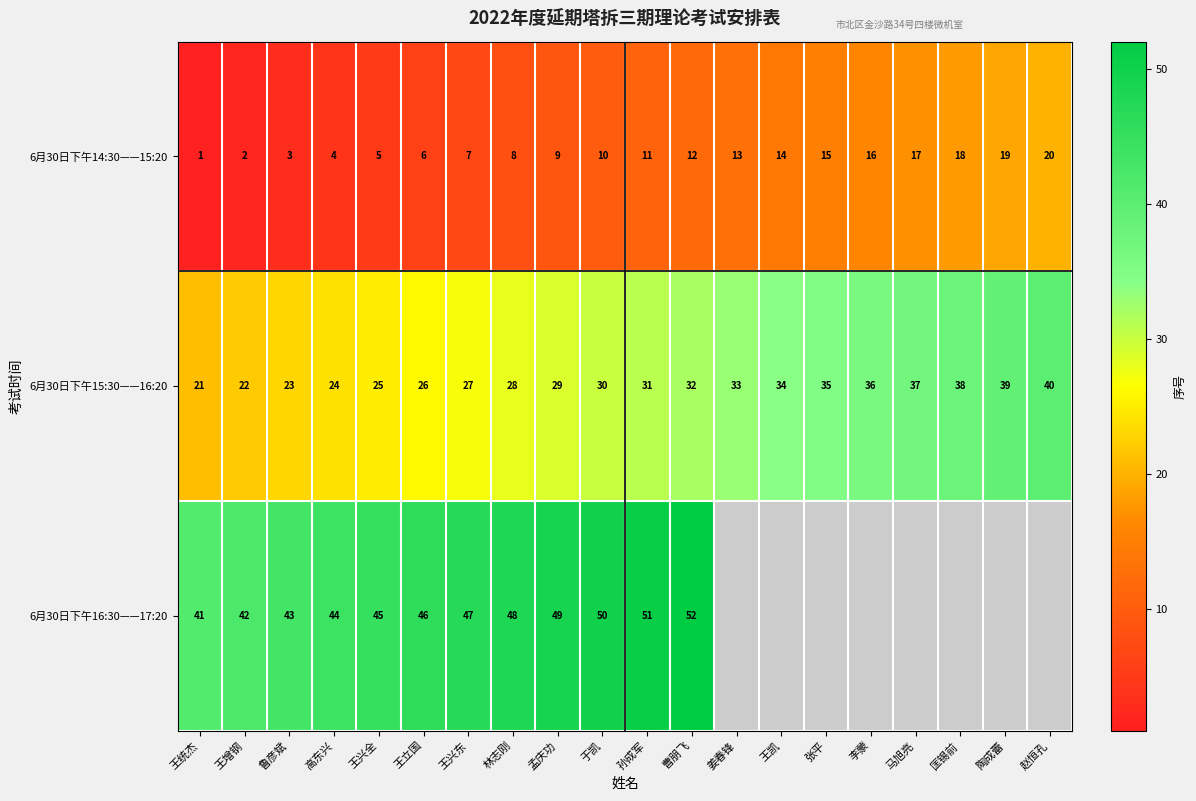

What is the spread (max minus min) of values at 匡锡前?

20.0